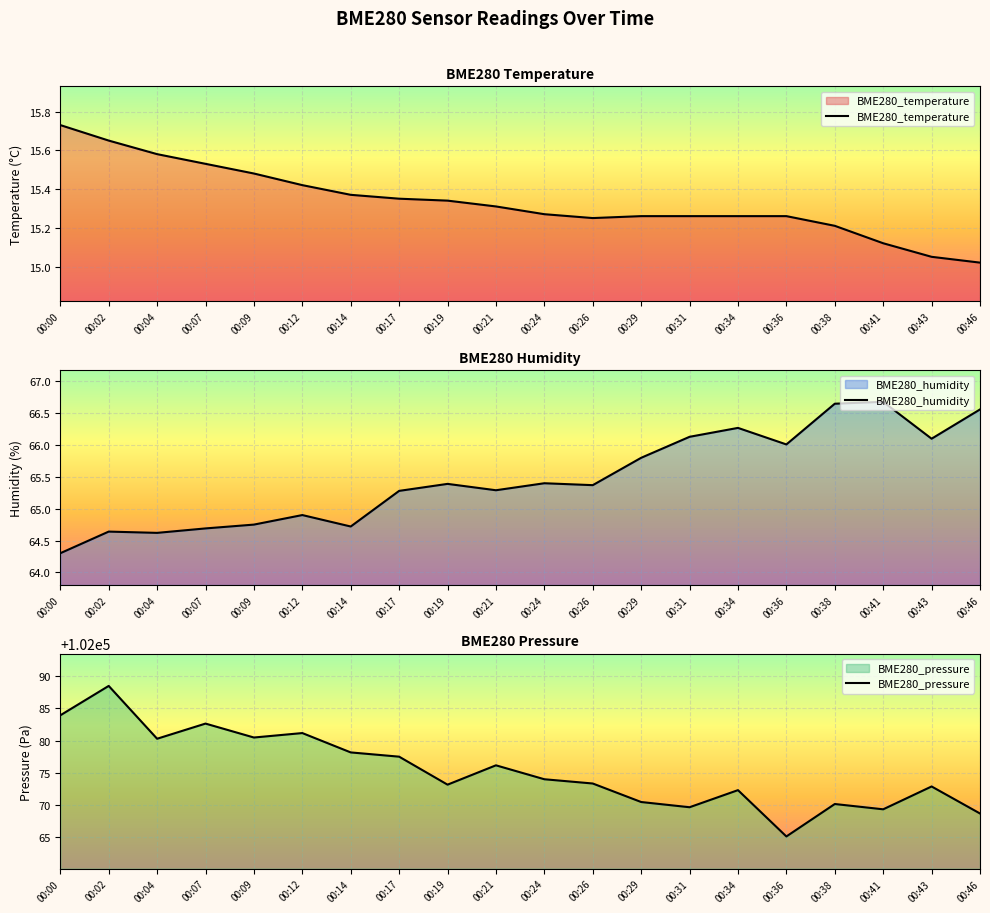

How many distinct data groups are displayed?

3